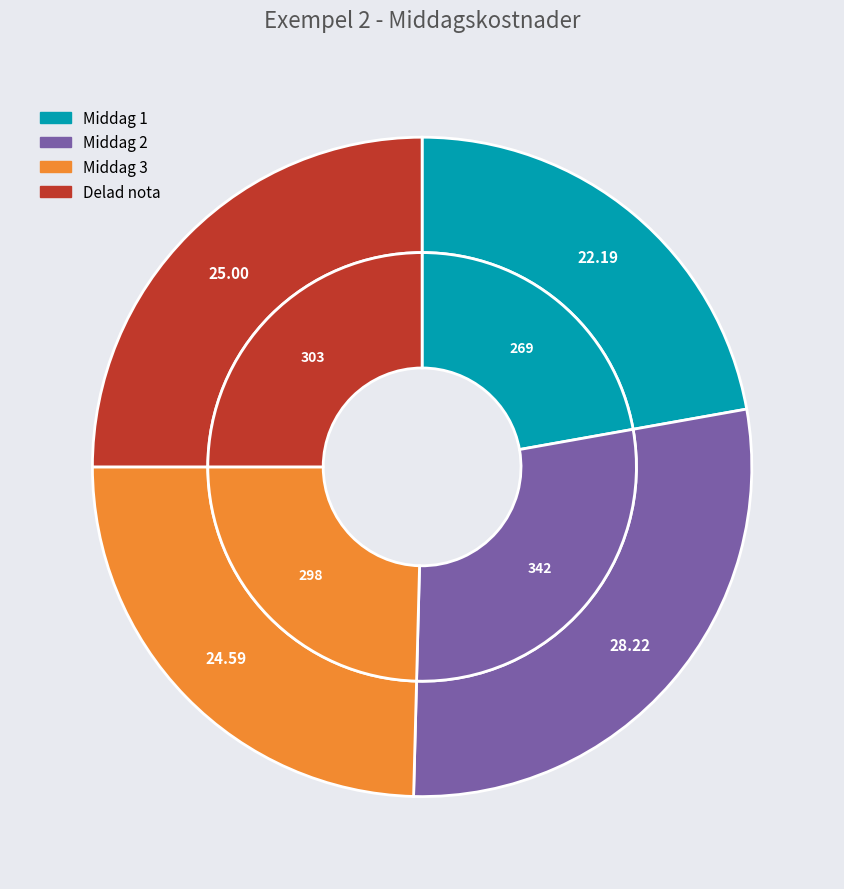

How many segments does this pie chart have?

4